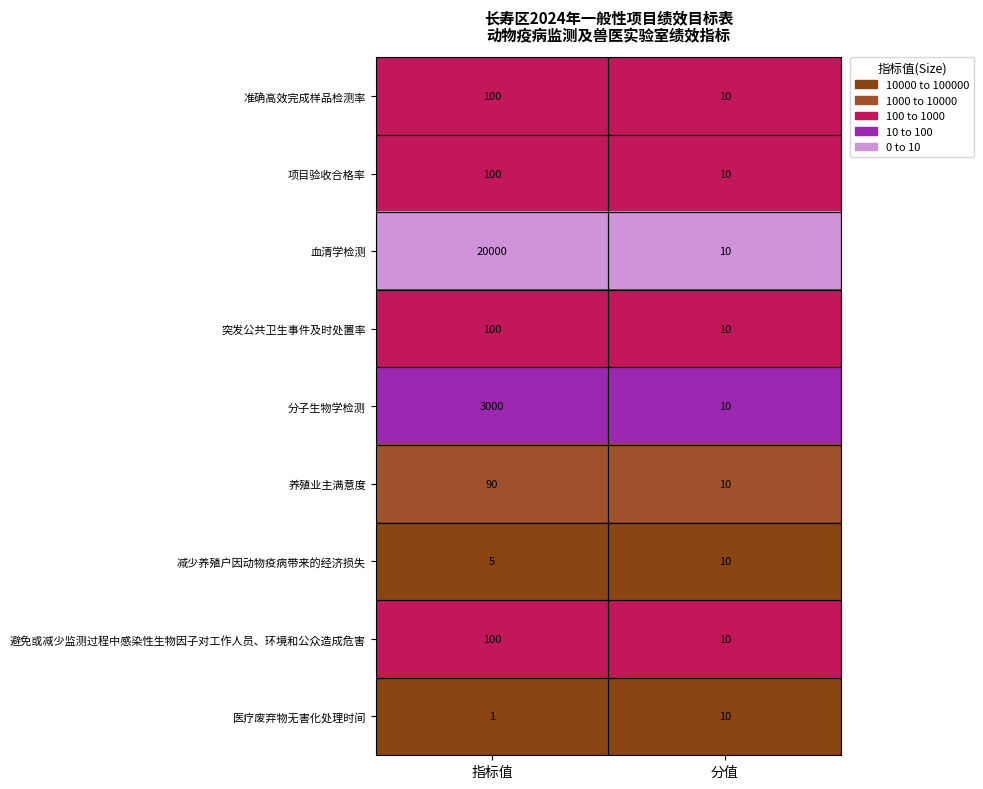

Is it true that 准确高效完成样品检测率 equals 100 at 指标值?

True